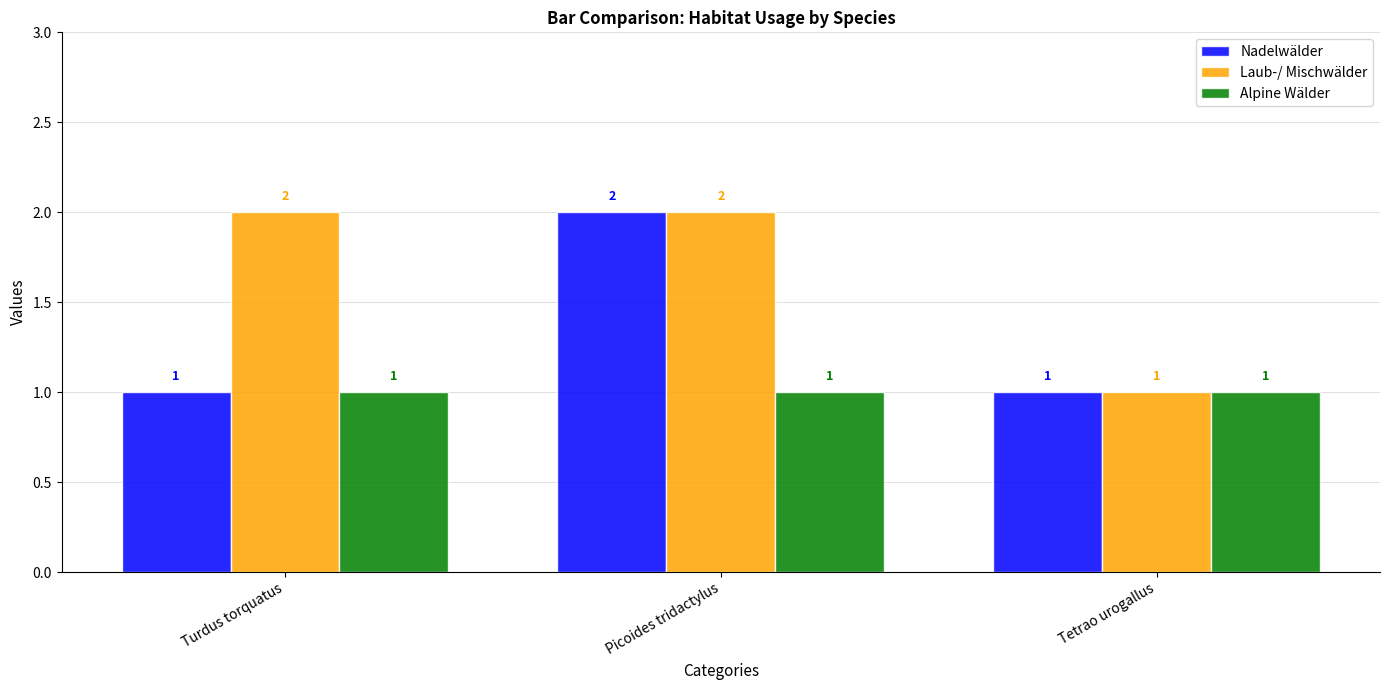

What is the difference between the maximum and minimum values in the Nadelwälder series?

1